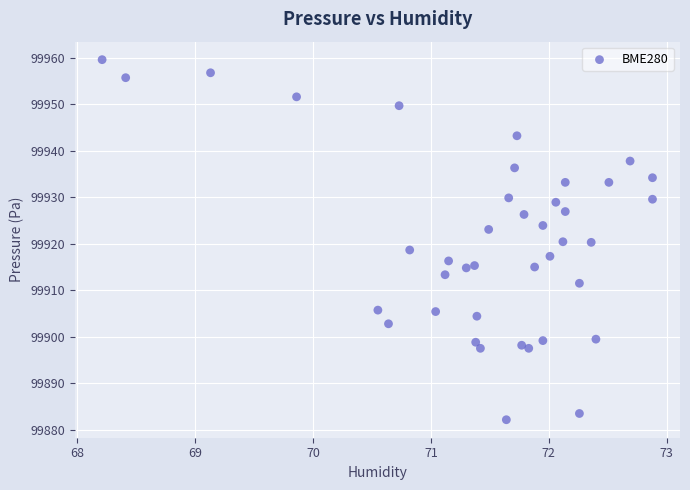

What is the range of Y values (max minus min)?

77.5